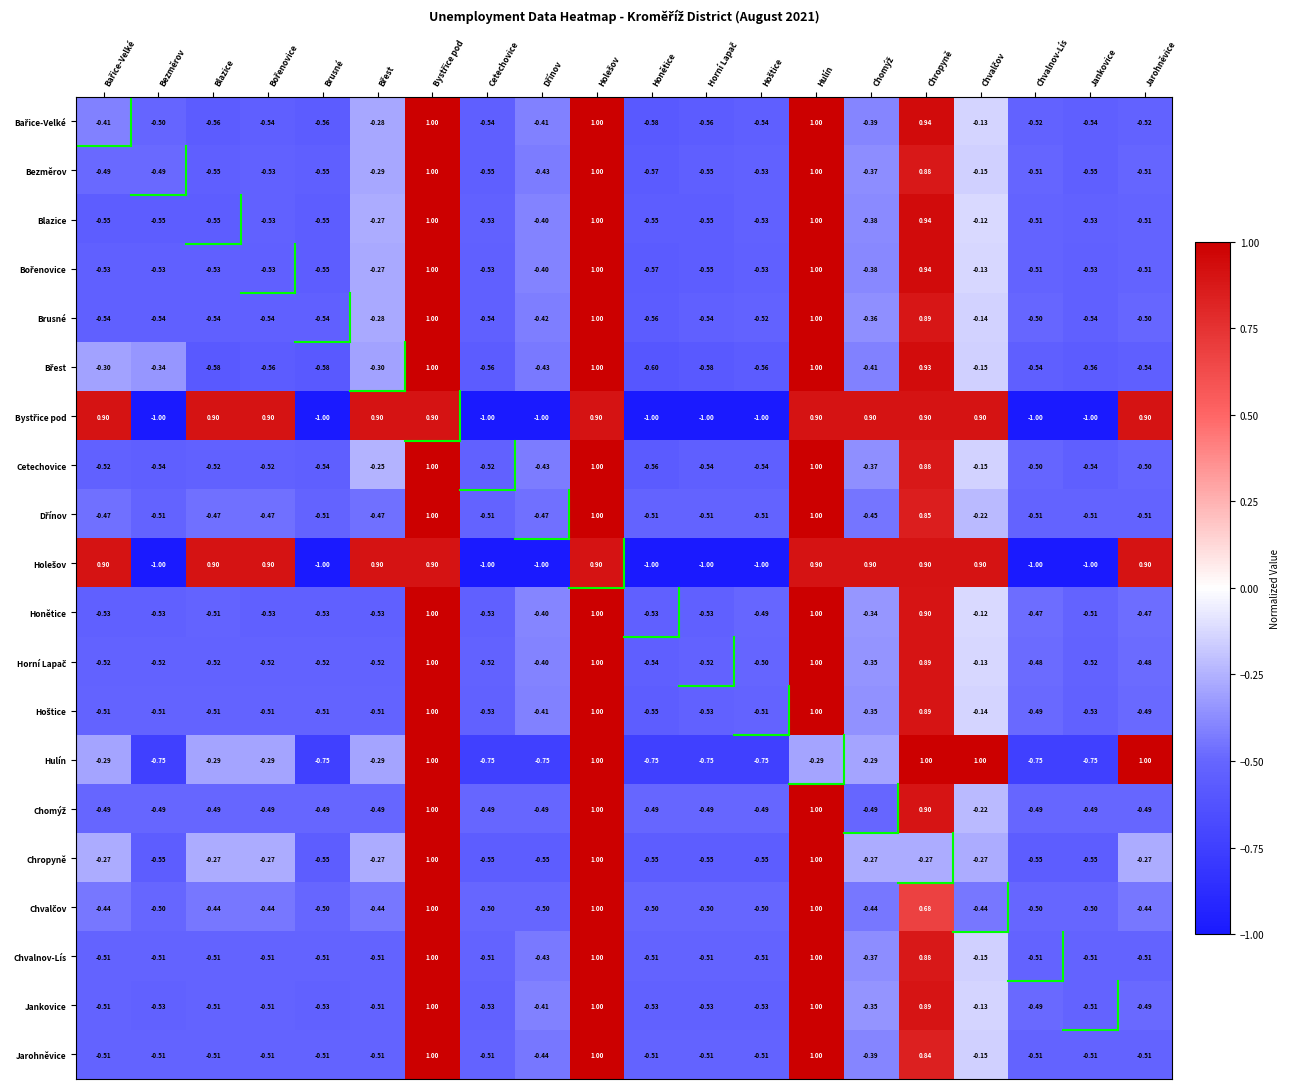

How many series are shown in this chart?

20